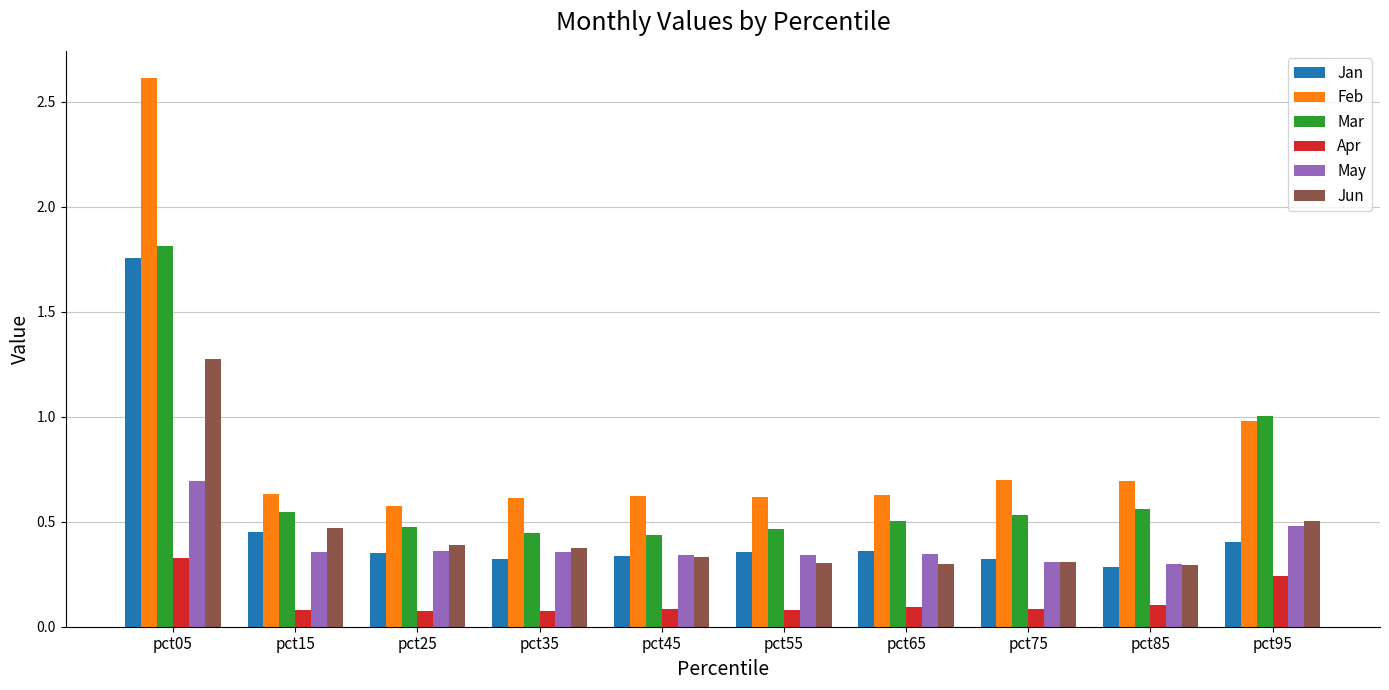

Rank the series by their maximum value, from lowest to highest.

Apr, May, Jun, Jan, Mar, Feb